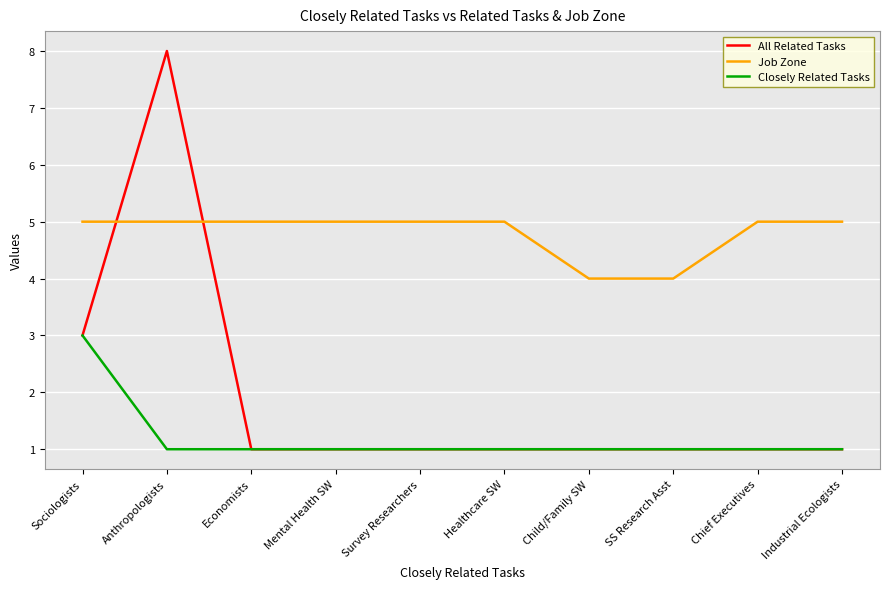

True or false: Job Zone has a value of 5 at Economists.

True